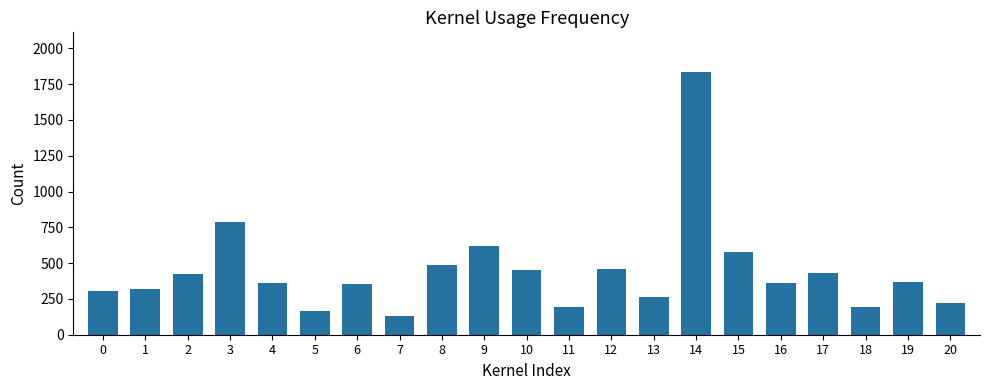

Are the bars grouped side by side (vs. stacked)?

No